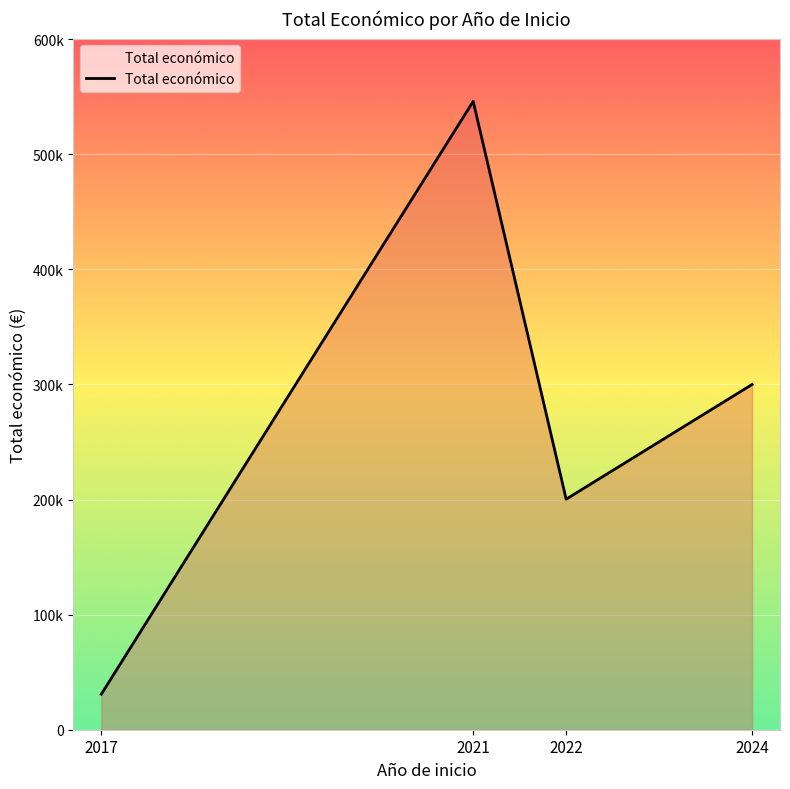

Is it true that the value at 2024 is 299986?

True